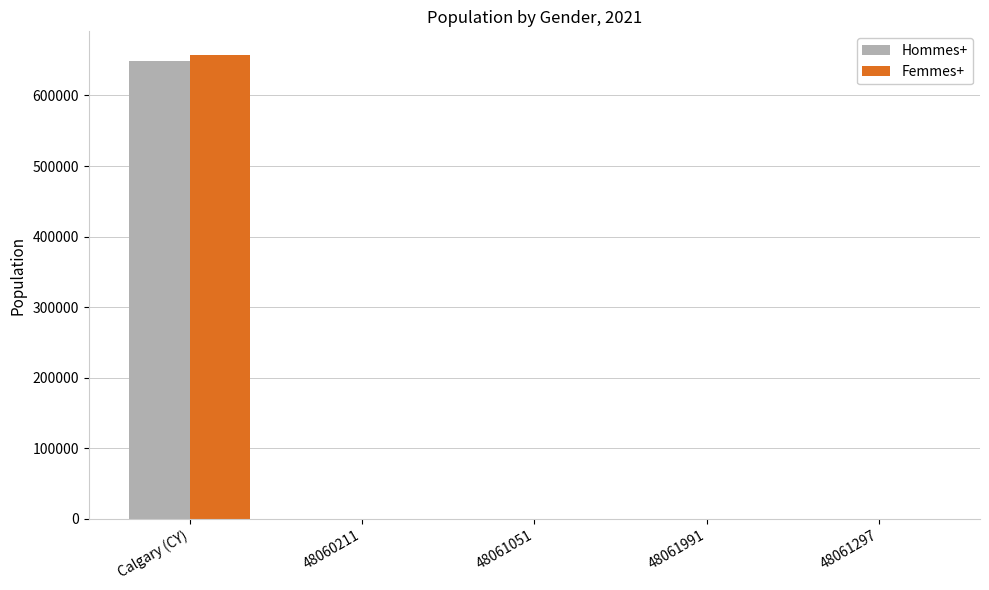

What is the highest value of the Hommes+ series?

648835